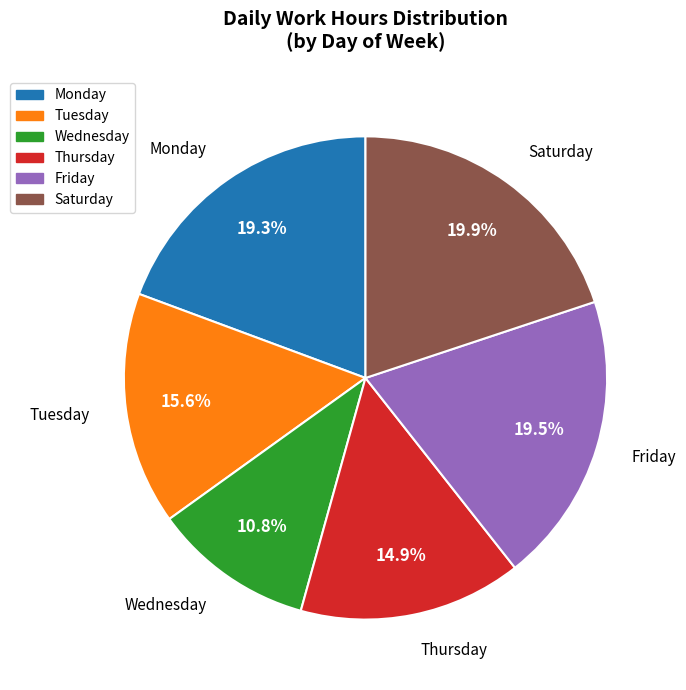

Is there any slice that represents more than half of the pie?

No